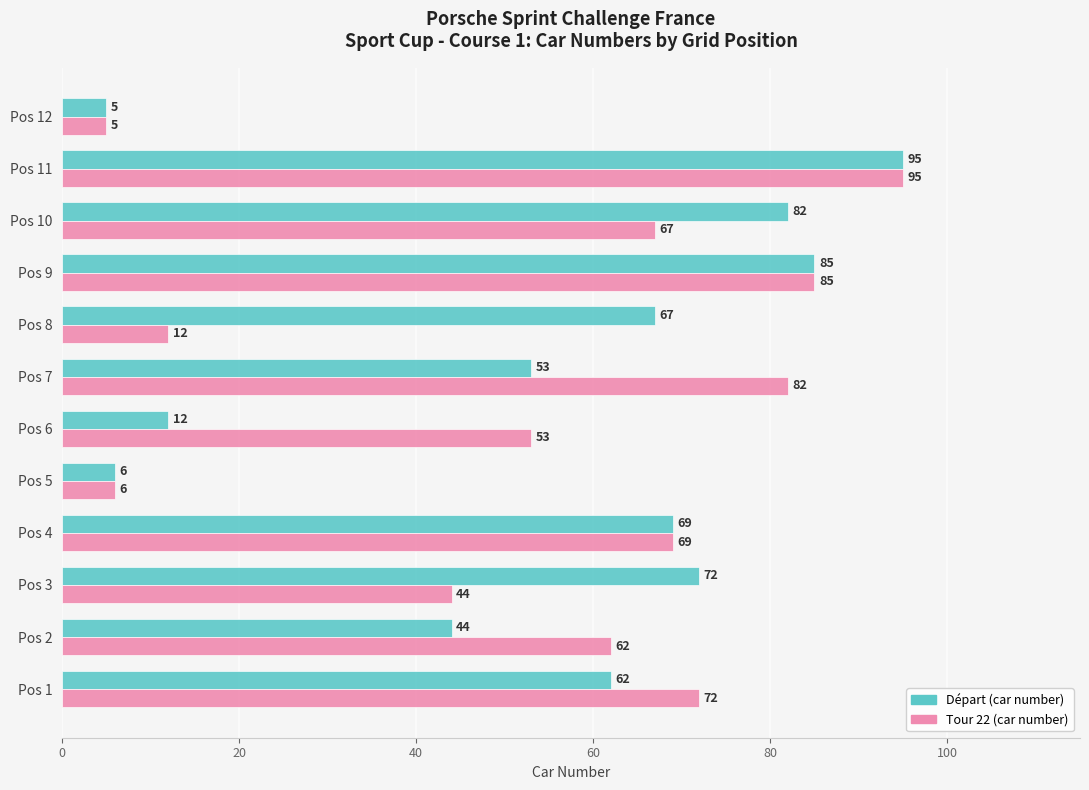

What is the difference between the second highest and second lowest values in the Tour 22 (car number) series?

79